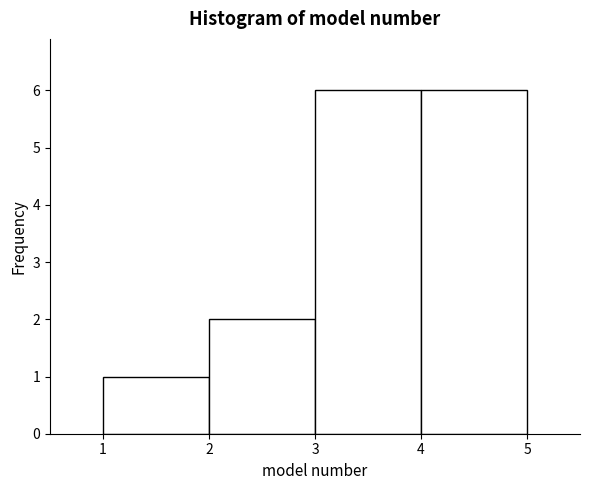

Reading left to right, transcribe this chart: for each bar, give the range it covers on the x-axis and its height. The values are not printed on the chart, so give them approximately, as read against the axis.

1 to 2: 1
2 to 3: 2
3 to 4: 6
4 to 5: 6